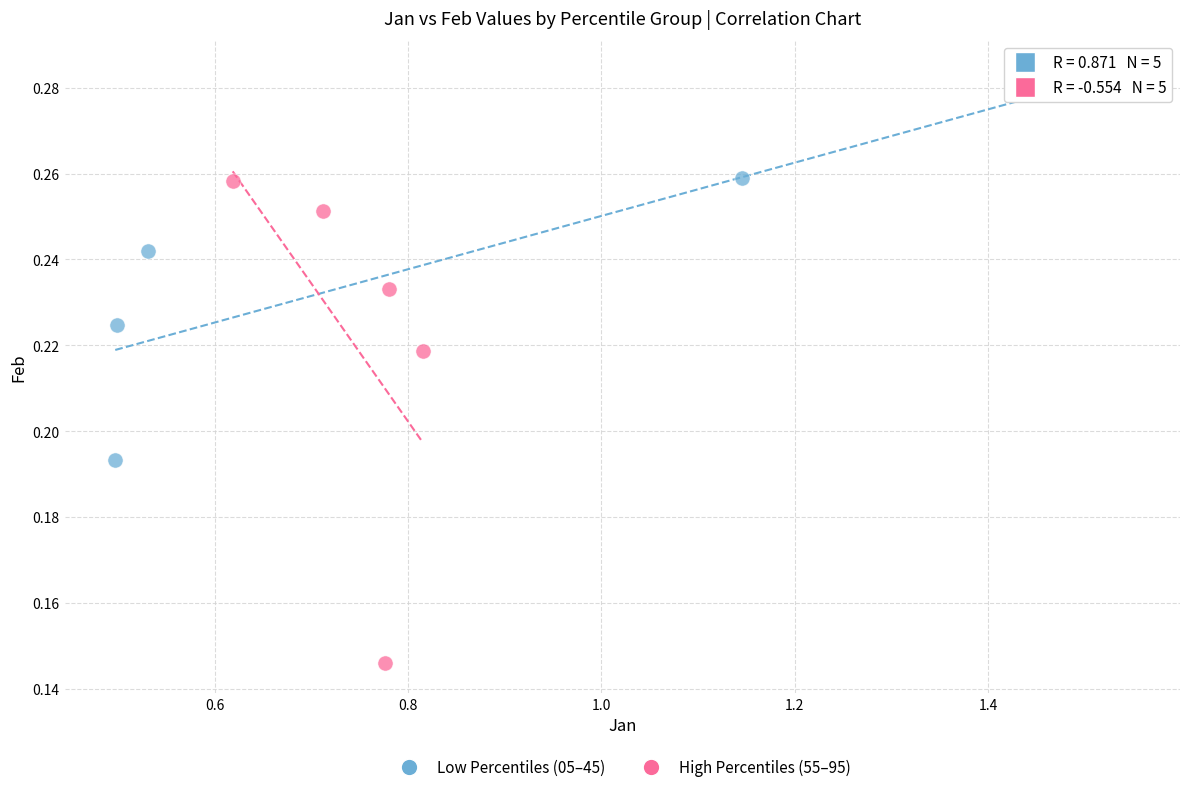

Which series contains the lowest Y value?

High Percentiles (55–95)